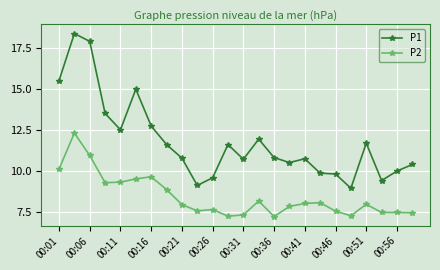

True or false: P2 has more than 0 points higher than both neighbors.

True